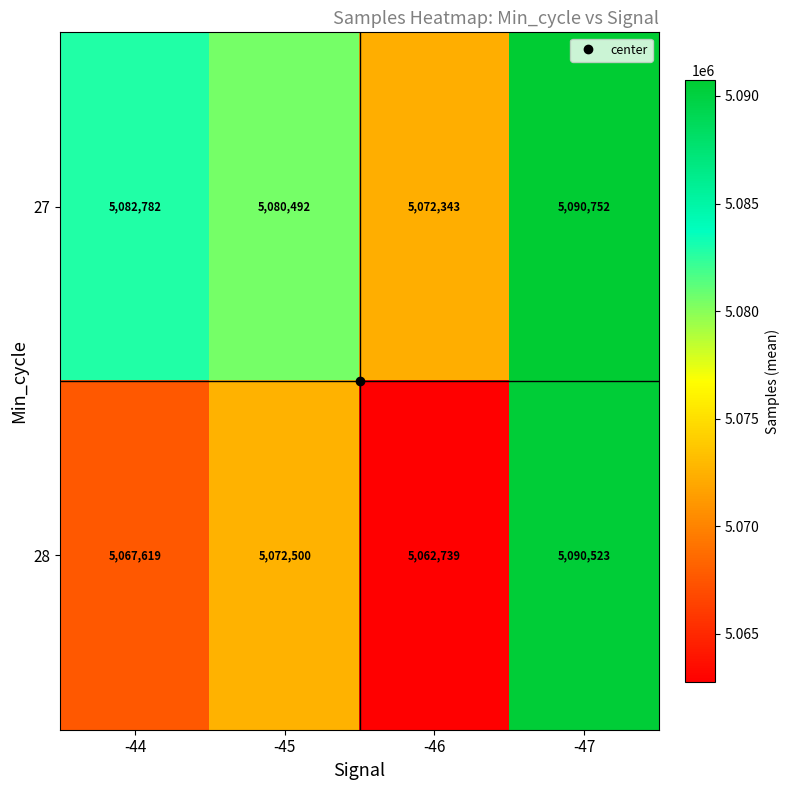

At how many categories does at least one series exceed 5089280?

1